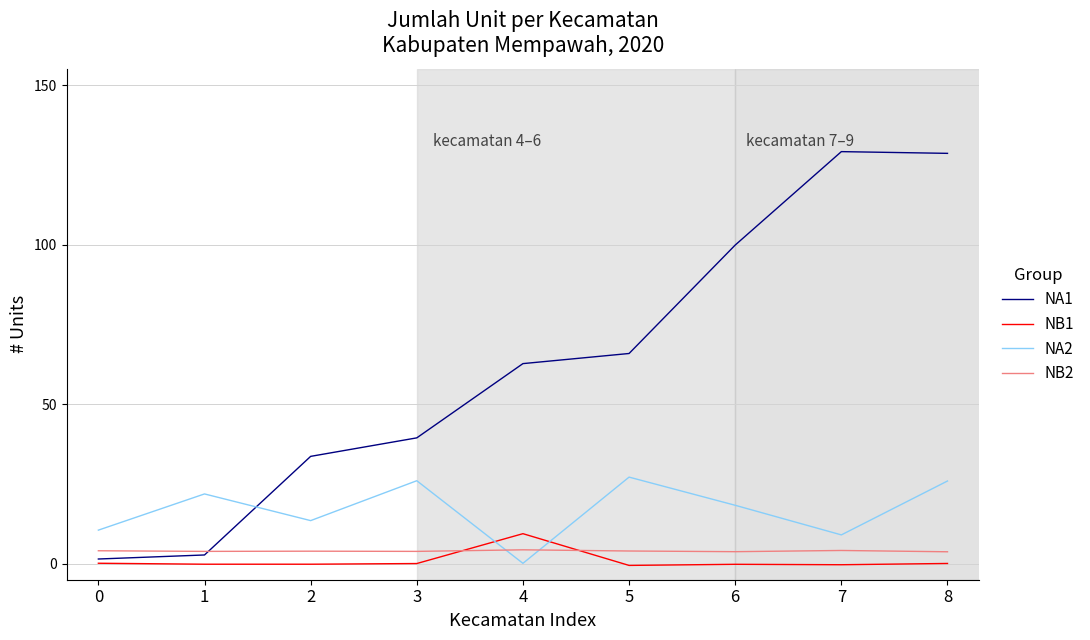

Where do NB2 and NB1 first cross each other?

3 and 4